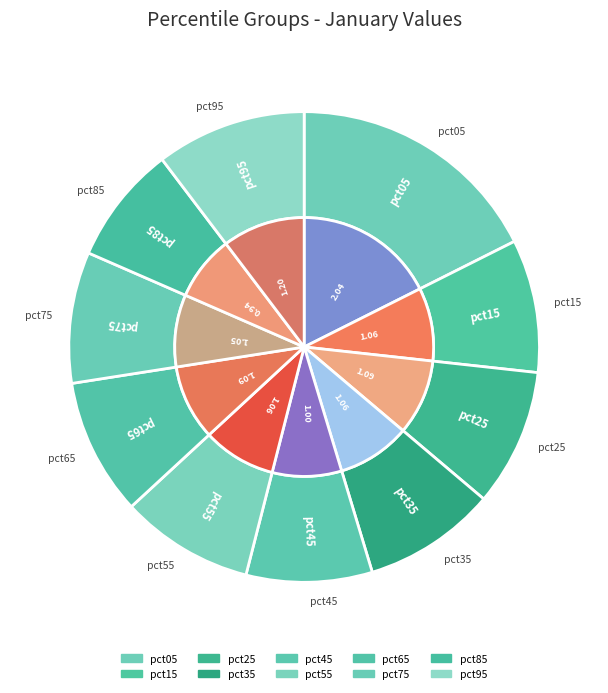

Which slice is the largest?

pct05